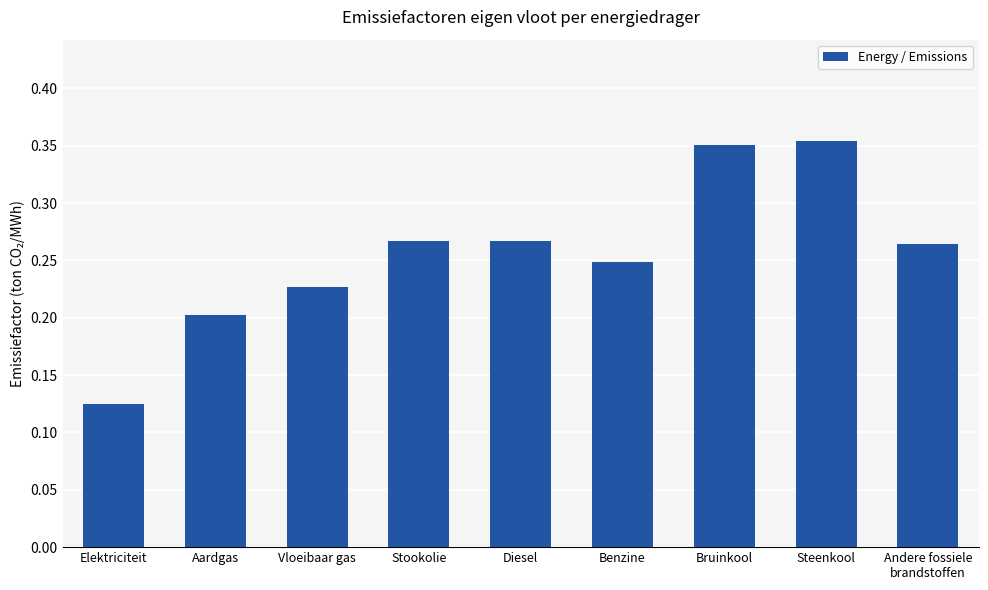

What is the sum of all values?

2.3